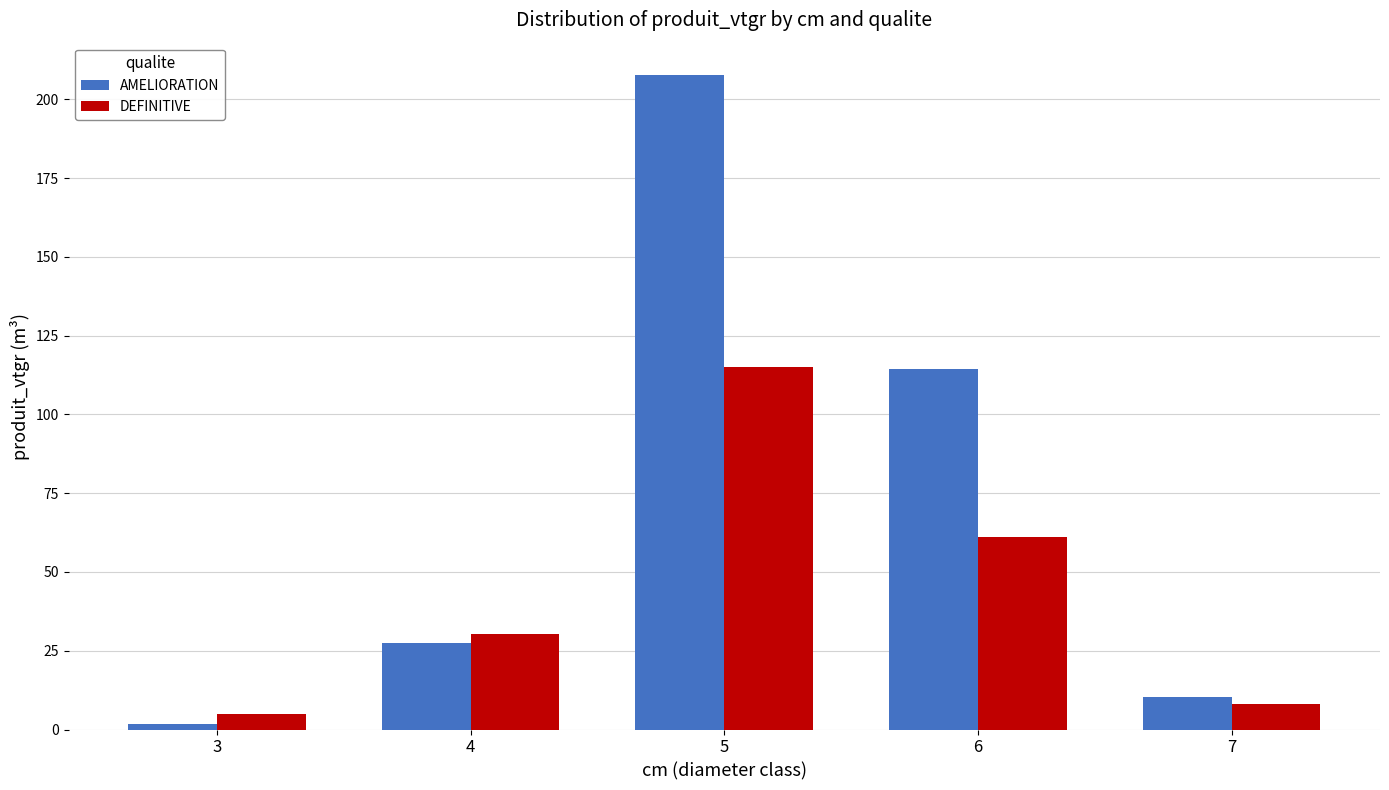

What is the difference between the AMELIORATION values at 7 and 6?

104.1